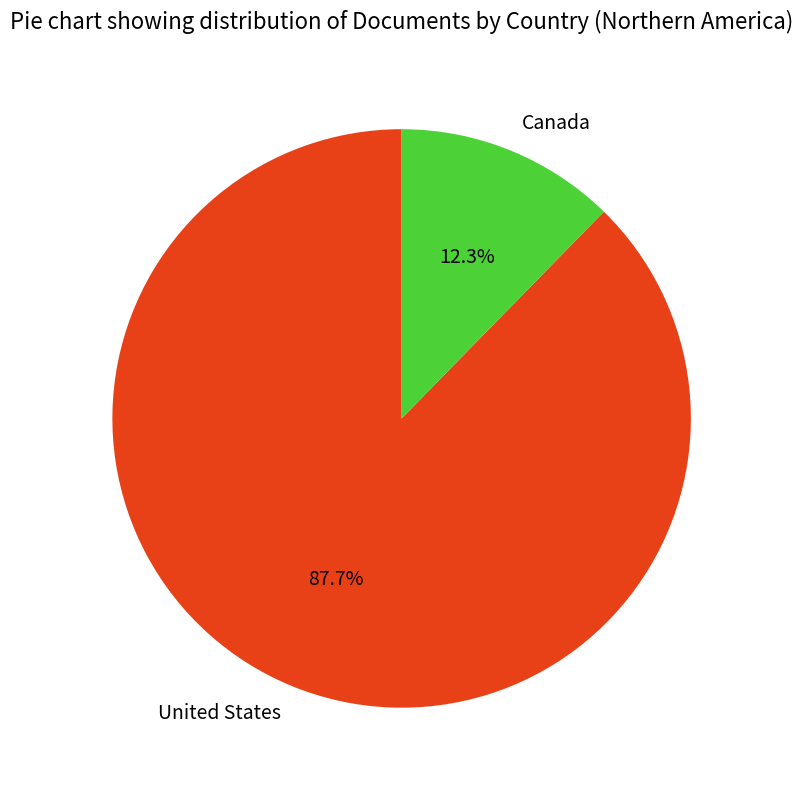

Between United States and Canada, which is larger?

United States